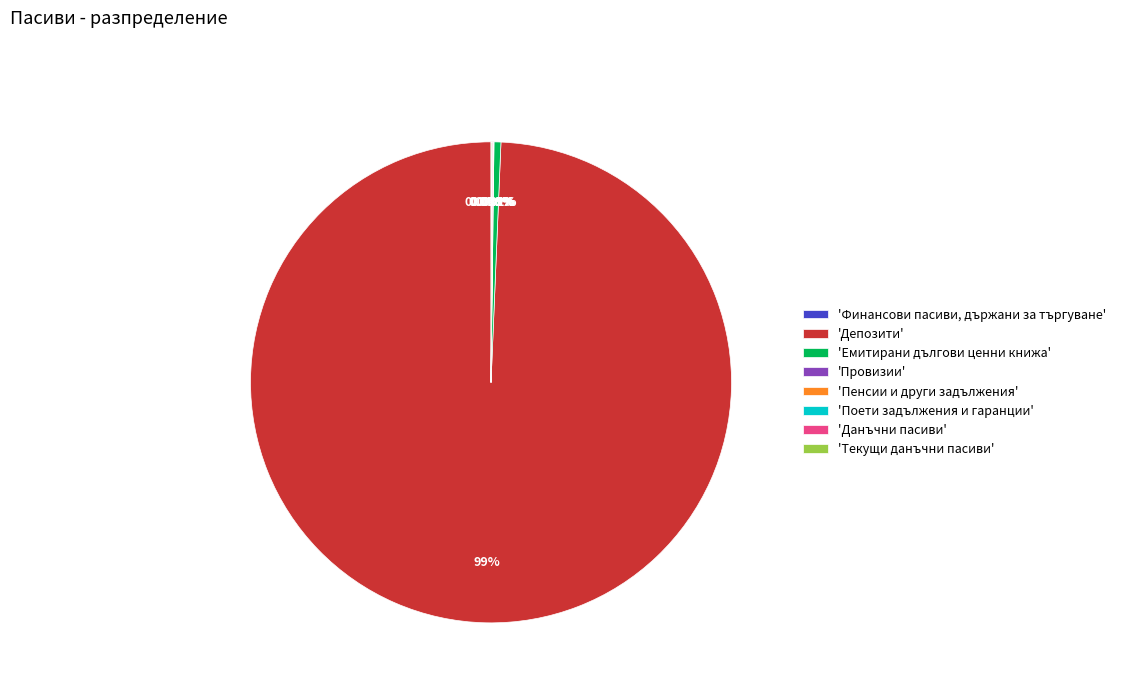

Which slice represents more than half of the pie?

'Депозити'